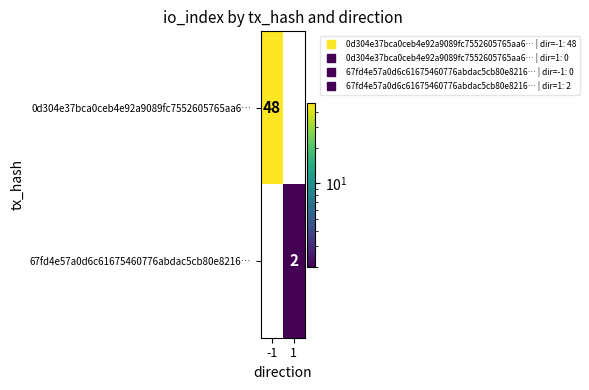

What is the difference between the maximum and minimum values in the 67fd4e57a0d6c61675460776abdac5cb80e8216… series?

2